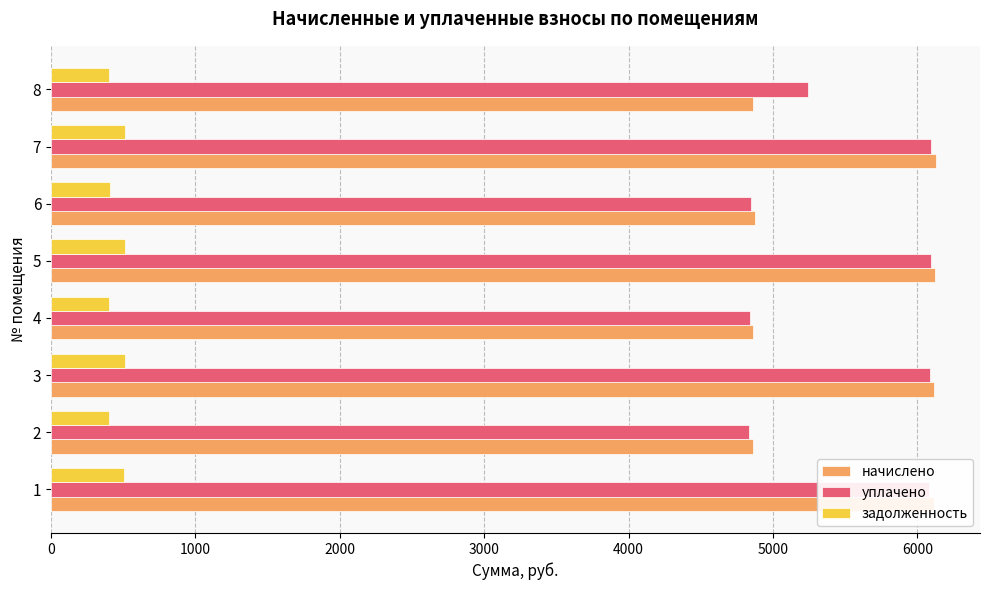

How many values in the задолженность series are below 509?

4